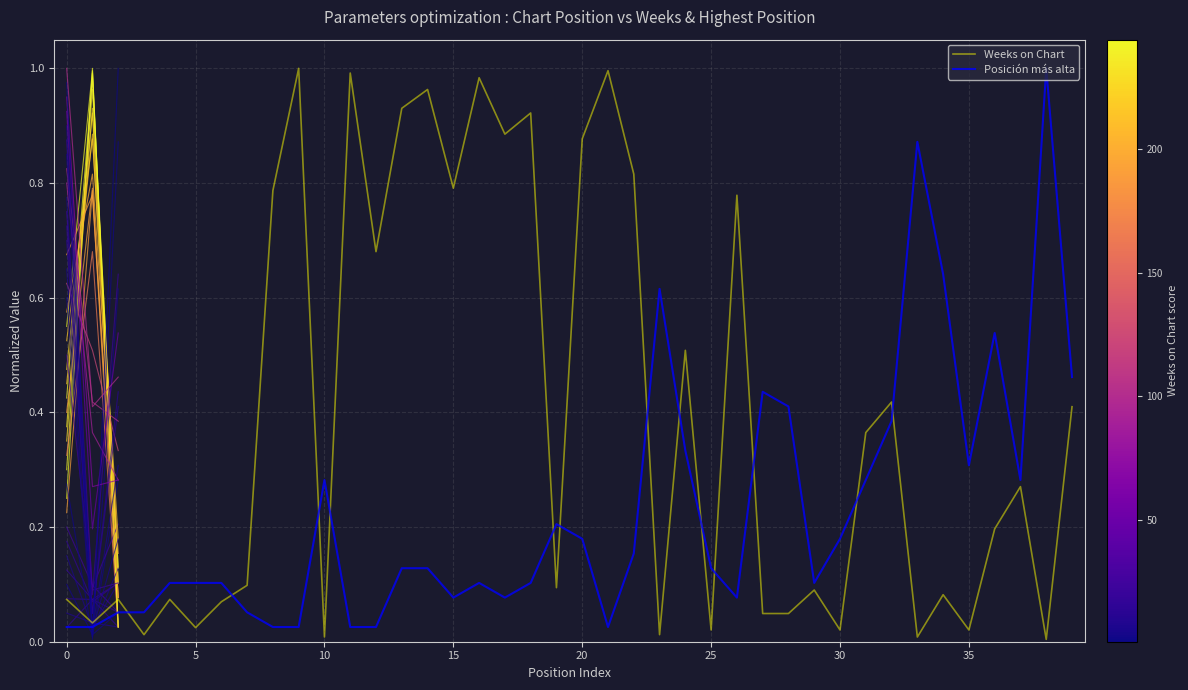

The value of Posición más alta at 35 is 0.3. True or false?

True